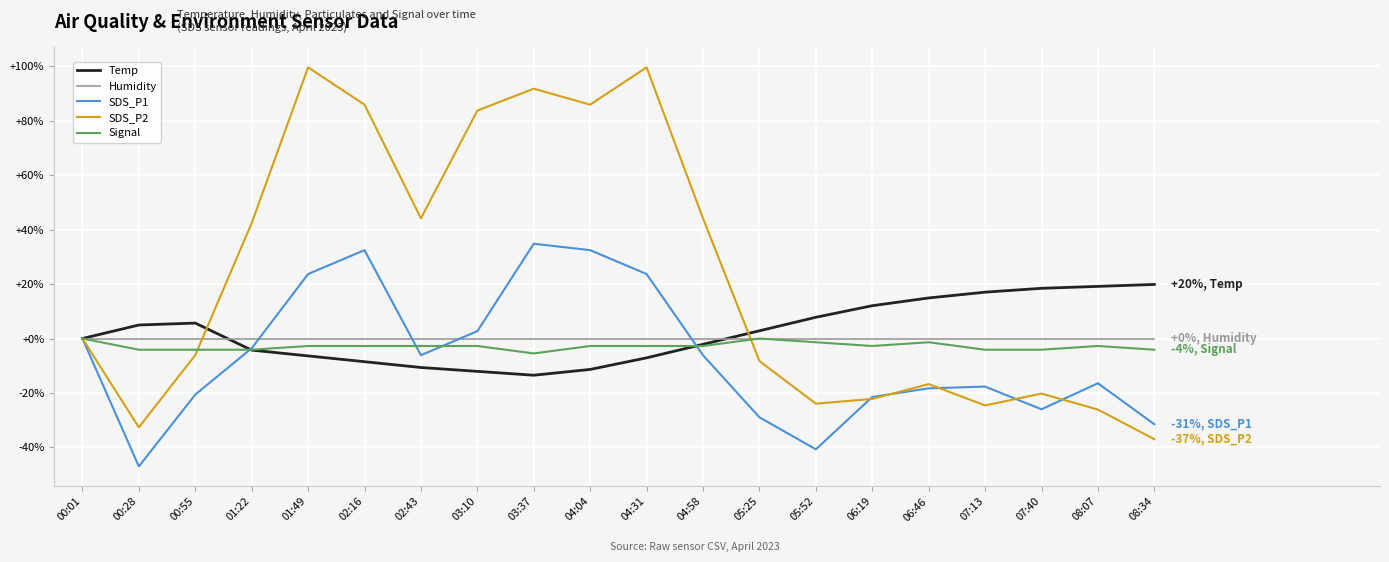

What is the average value of the SDS_P1 series?

-6.7